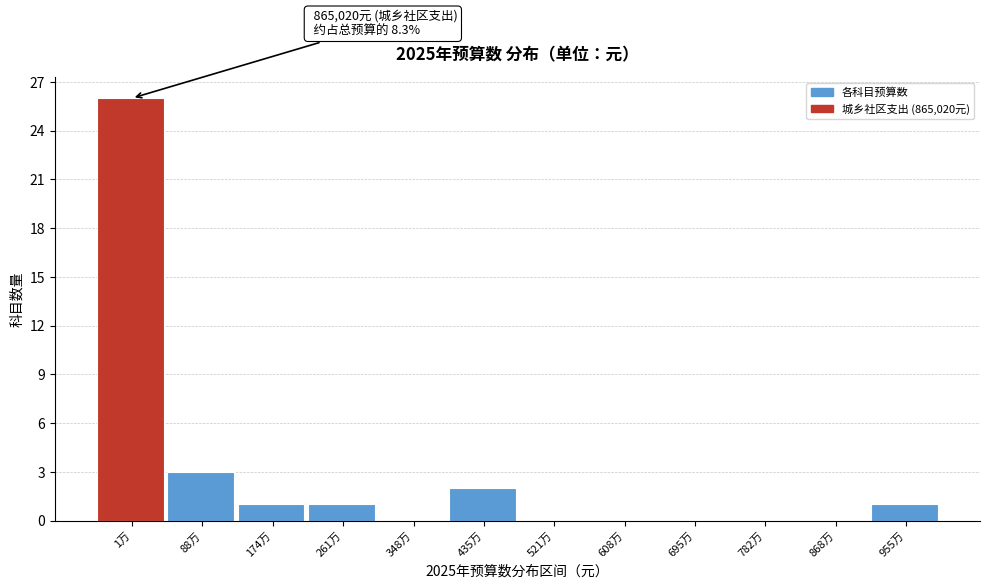

Reading left to right, extract all data points from this chart.

1万=26	88万=3	174万=1	261万=1	348万=0	435万=2	521万=0	608万=0	695万=0	782万=0	868万=0	955万=1